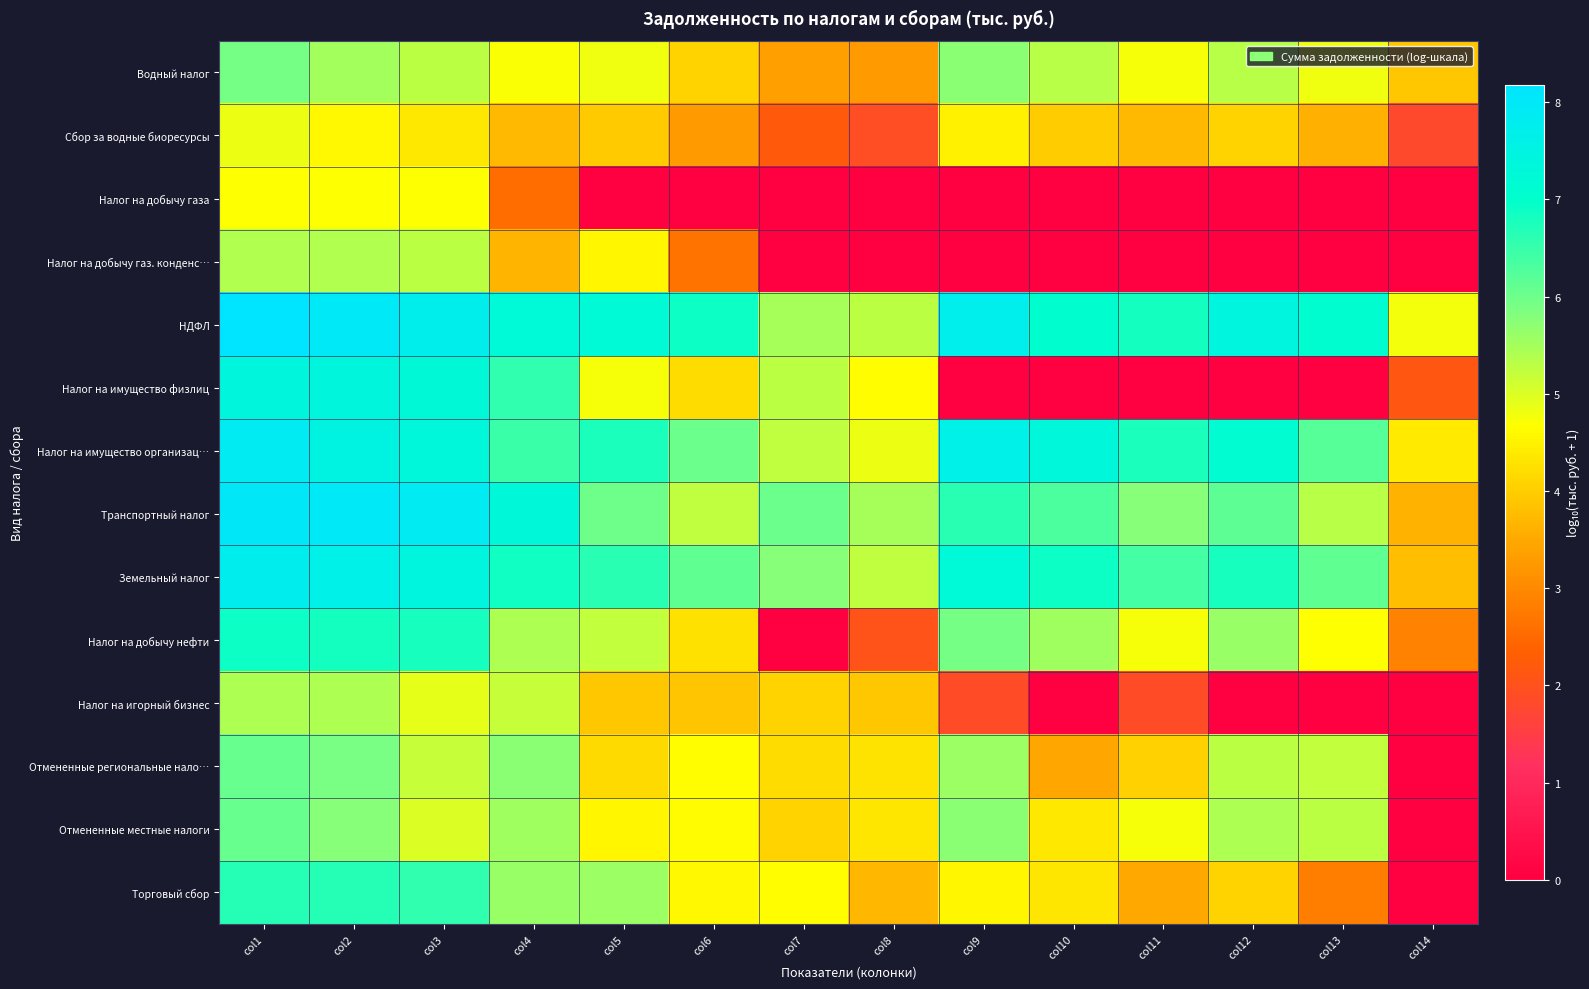

Which series changed the most between col4 and col8?

Налог на добычу газ. конденс…